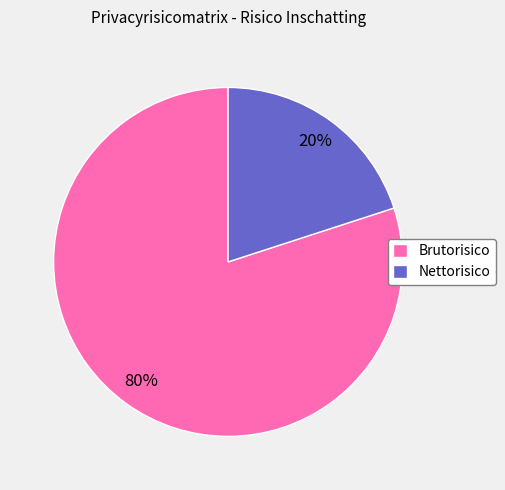

What is the smallest slice in the pie chart?

Nettorisico